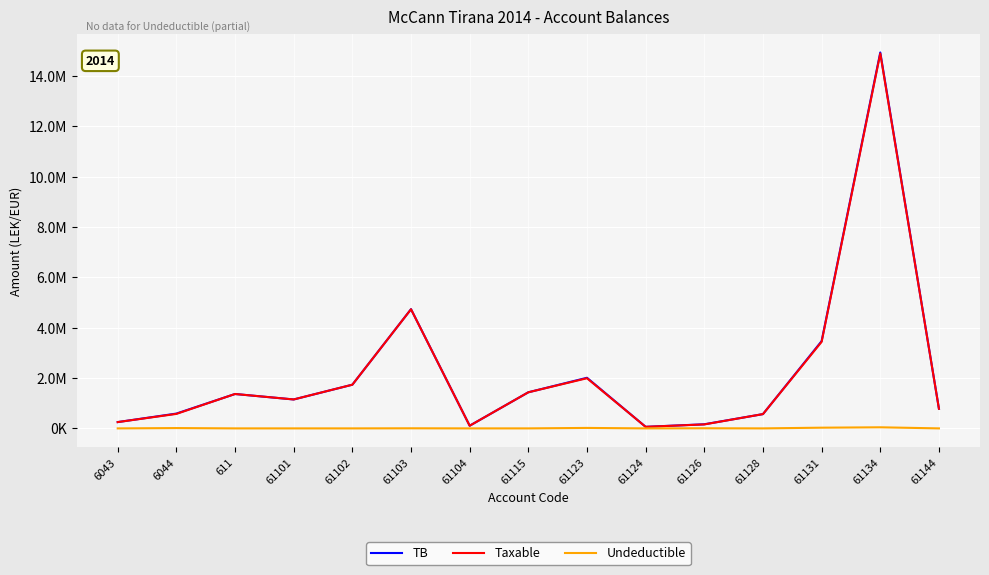

Rank the series at 61126 from lowest to highest value.

Undeductible, Taxable, TB